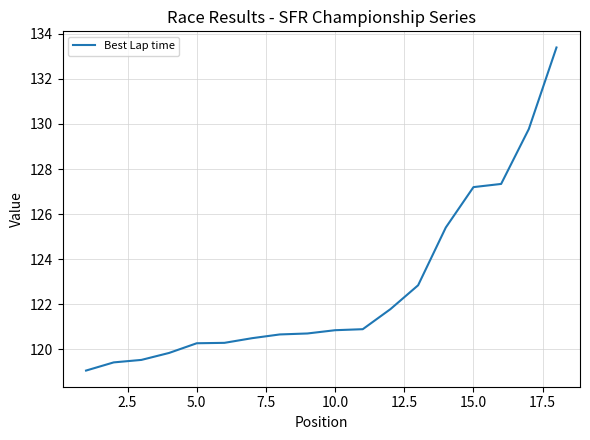

What is the smallest value displayed?

119.1